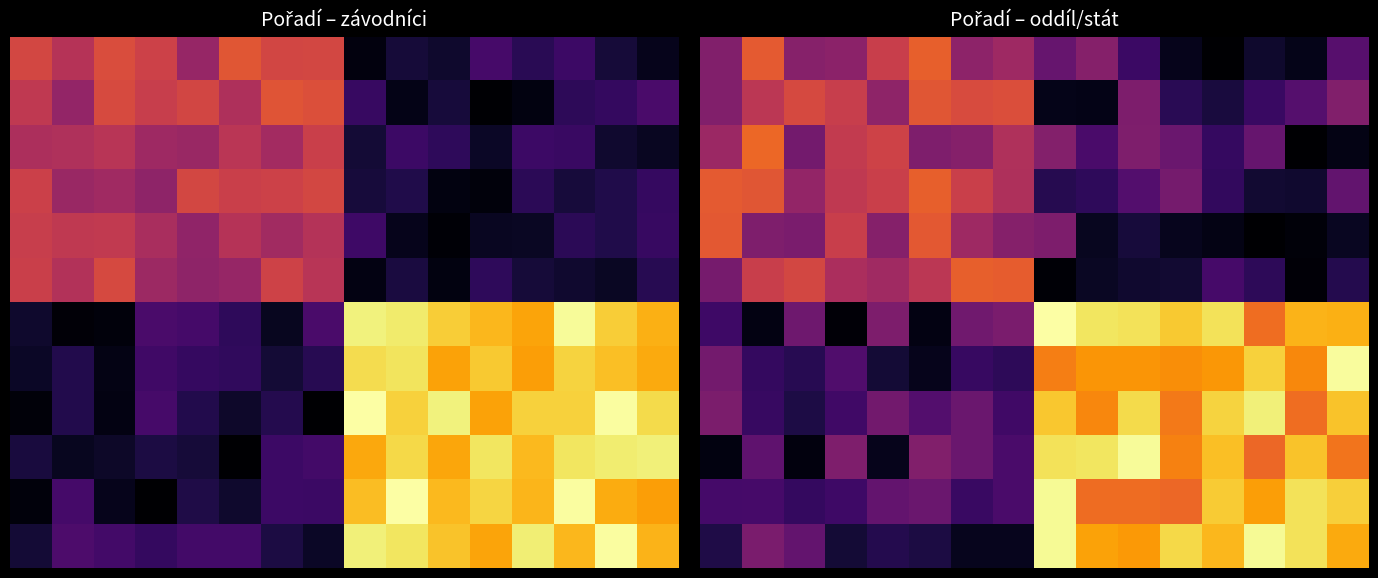

What is the highest value of the 0 series?

2.0